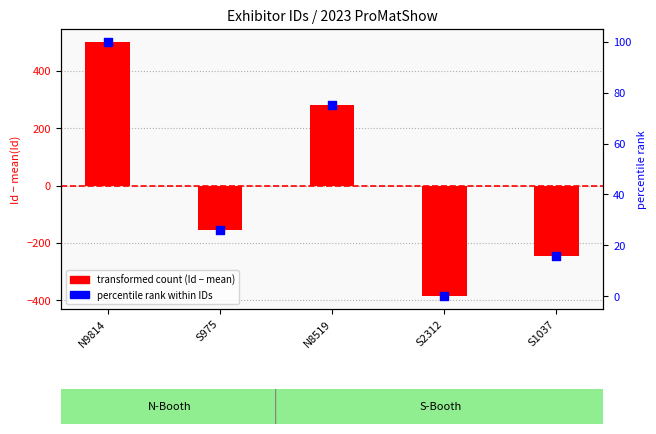

Which series has the largest total across all categories?

percentile rank within IDs